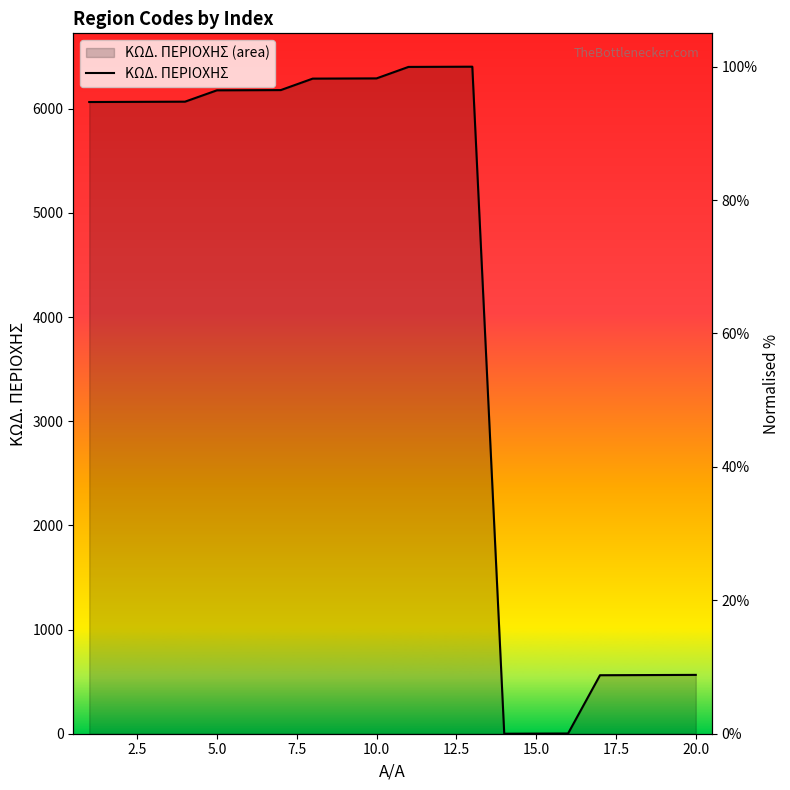

The value at 10.0 is 54.8. True or false?

False